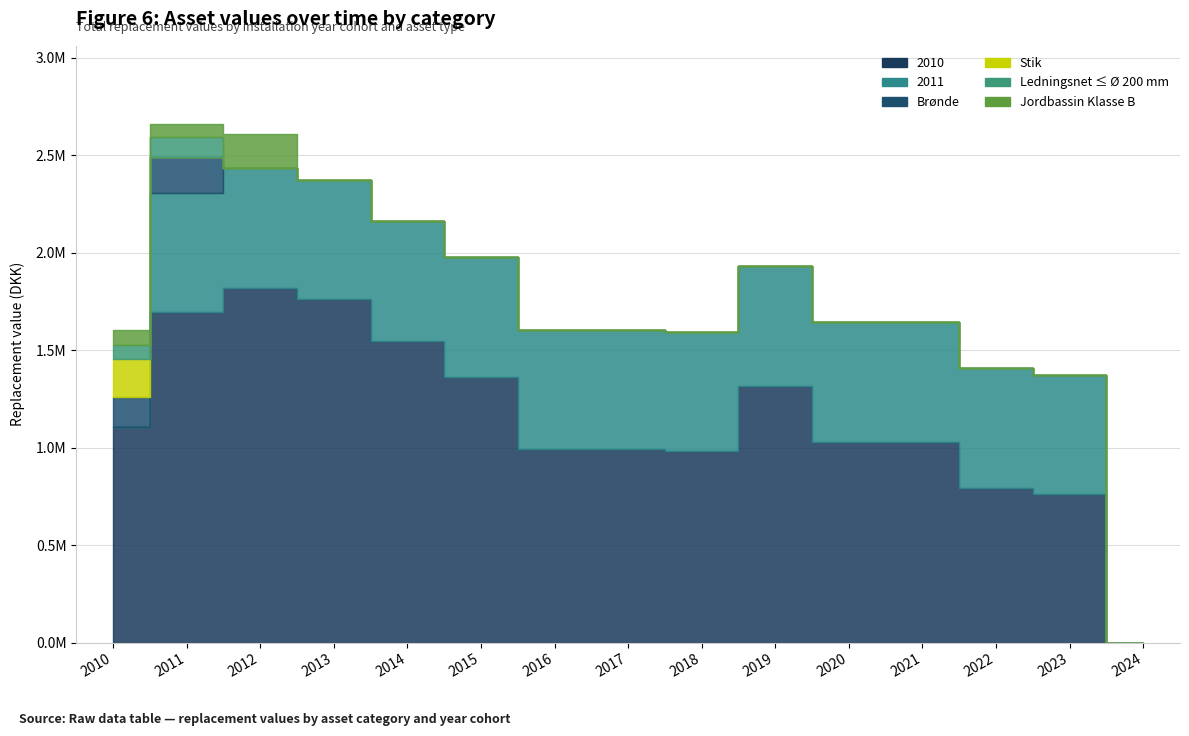

Which series has the largest total across all categories?

2010